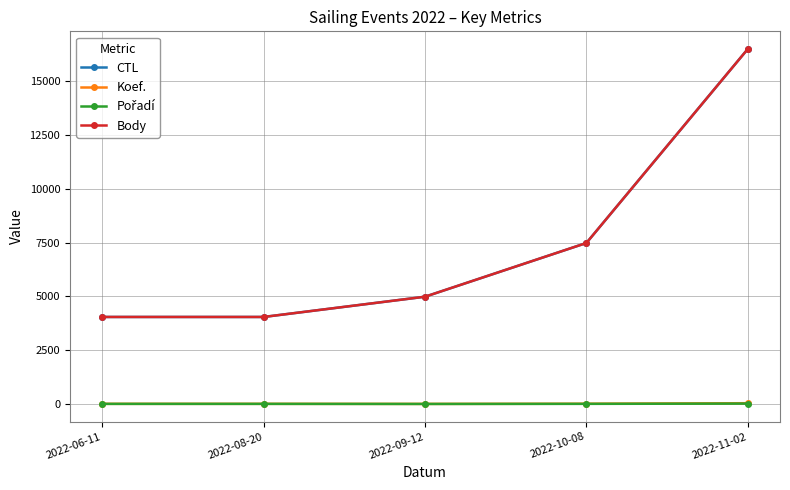

Reading left to right, transcribe all the data shown in this chart.

CTL: 4047	4047	4989	7487	16506
Koef.: 7	7	4	12	36
Pořadí: 5	5	1	6	18
Body: 4047	4047	4989	7487	16506